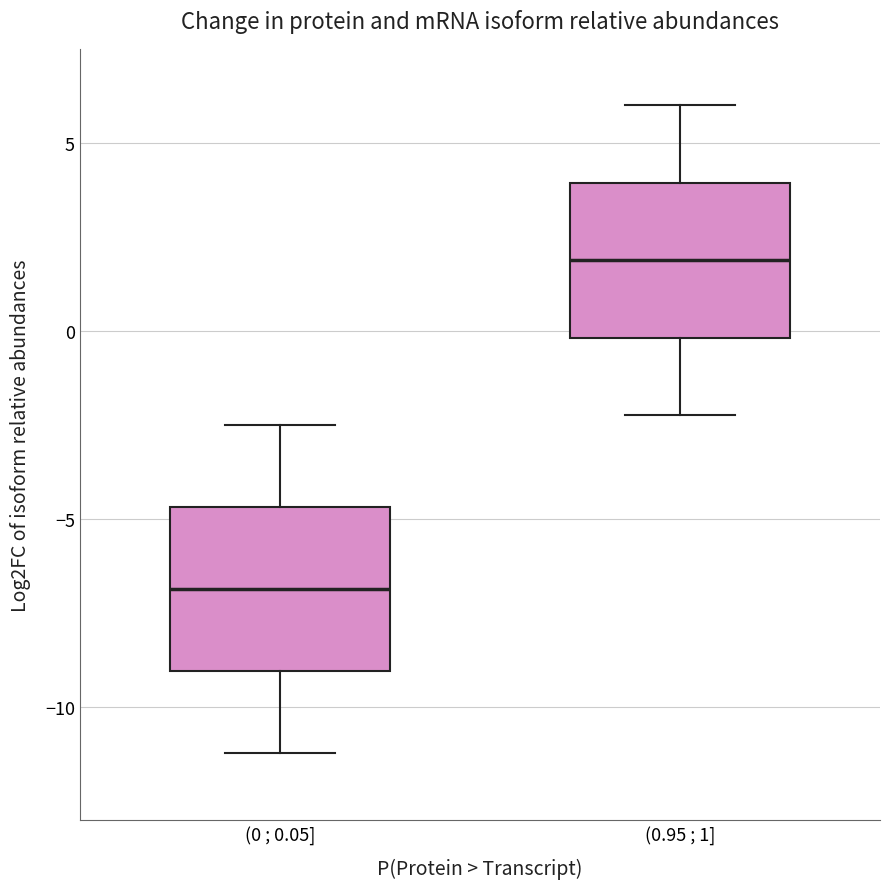

Reading left to right, transcribe this box plot: for each box, give where its median line is, the range the box spans, and where its two whiskers end, as read against the y-axis. The values are not printed on the chart, so give them approximately, as read against the axis.

(0 ; 0.05]: median -7.0, box -9.0 to -4.5, whiskers -11.0 to -2.5
(0.95 ; 1]: median 2.0, box 0.0 to 4.0, whiskers -2.0 to 6.0